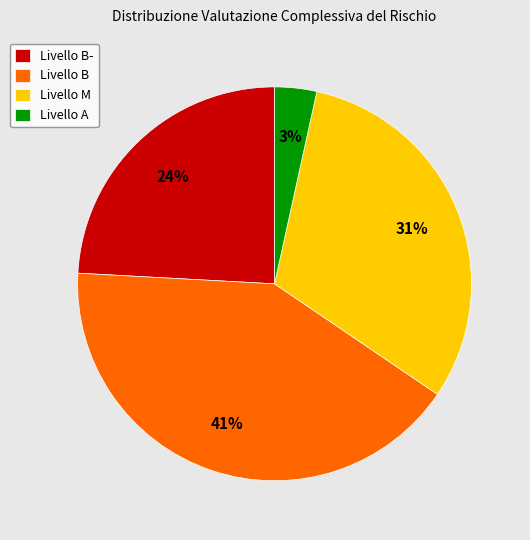

To the nearest percent, what is the difference between the largest and smallest slice percentages?

38%